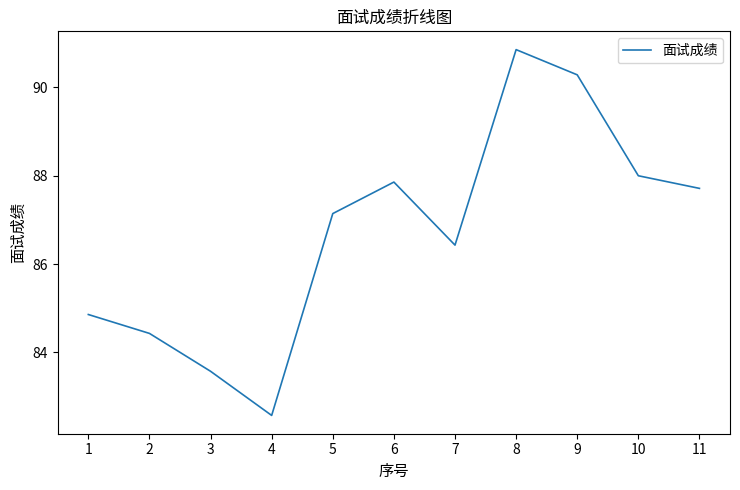

Reading left to right, what are all the values shown in this chart?

1=84.9	2=84.4	3=83.6	4=82.6	5=87.1	6=87.9	7=86.4	8=90.9	9=90.3	10=88.0	11=87.7